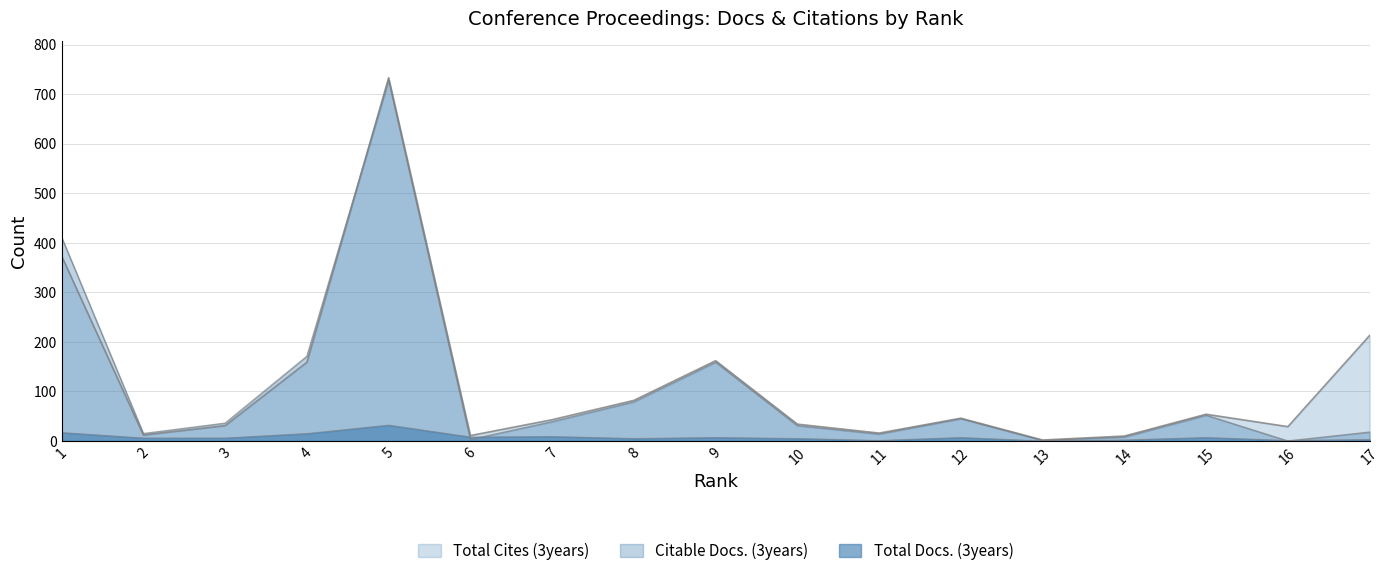

Between 6 and 15, which is larger?

6